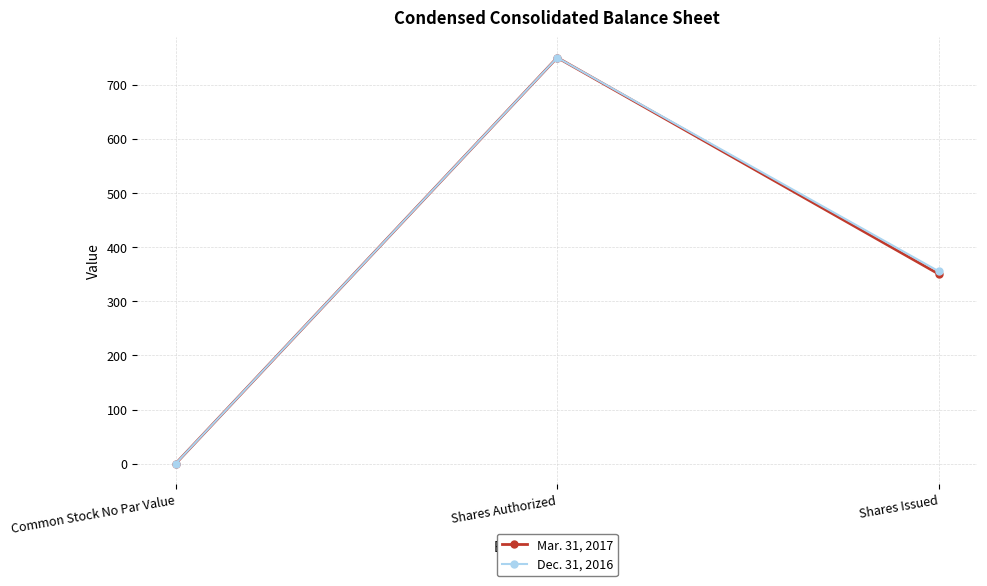

What is the sum of all Dec. 31, 2016 values?

1105